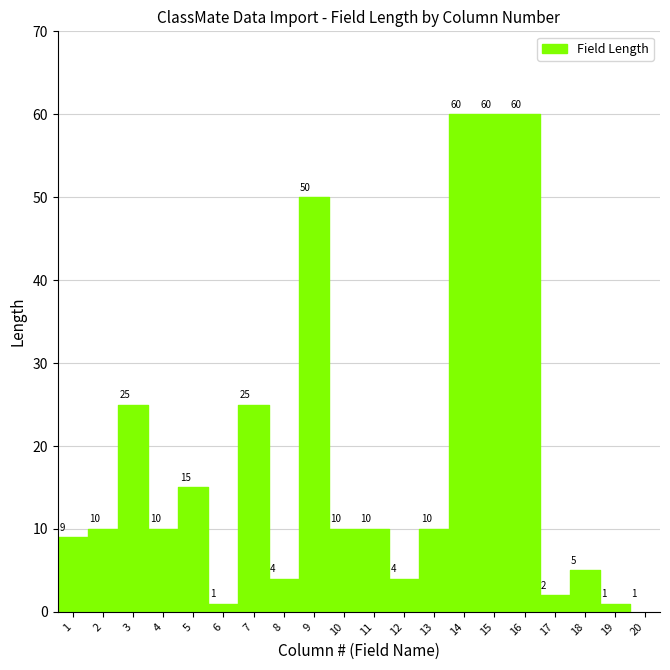

What is the value of the 7th point from the left?

25